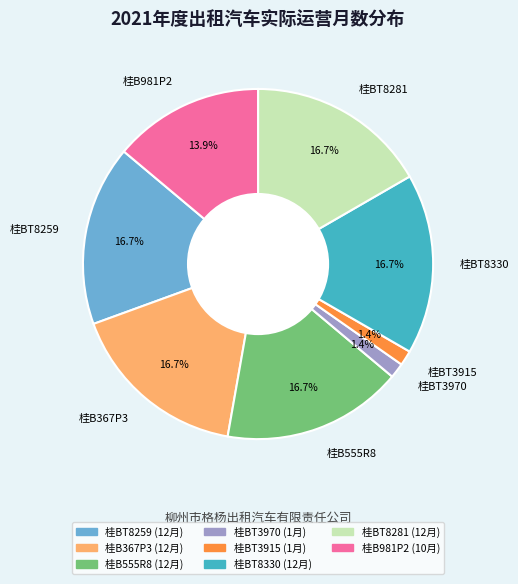

Between 桂BT3970 and 桂BT8259, which is larger?

桂BT8259